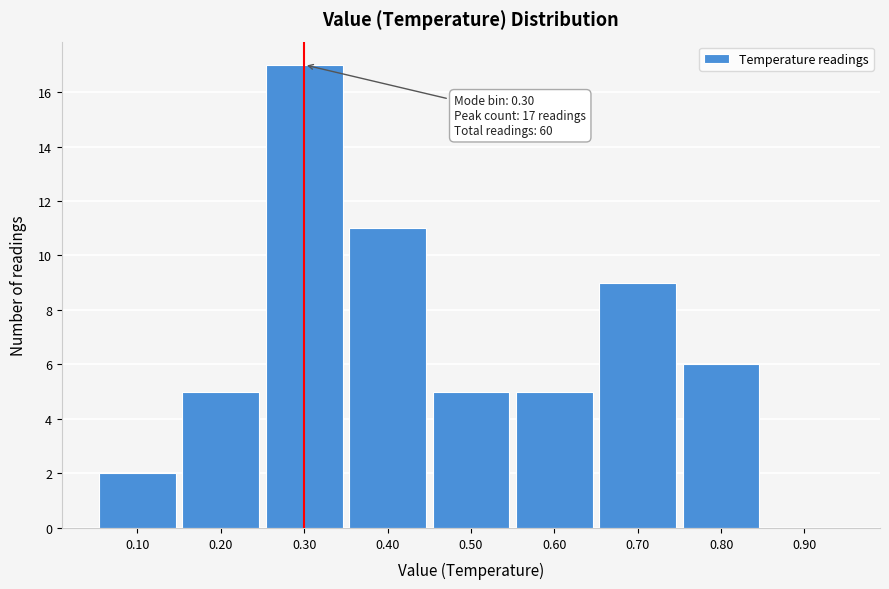

Over which range of the x-axis is the bar tallest?

0.25 to 0.35